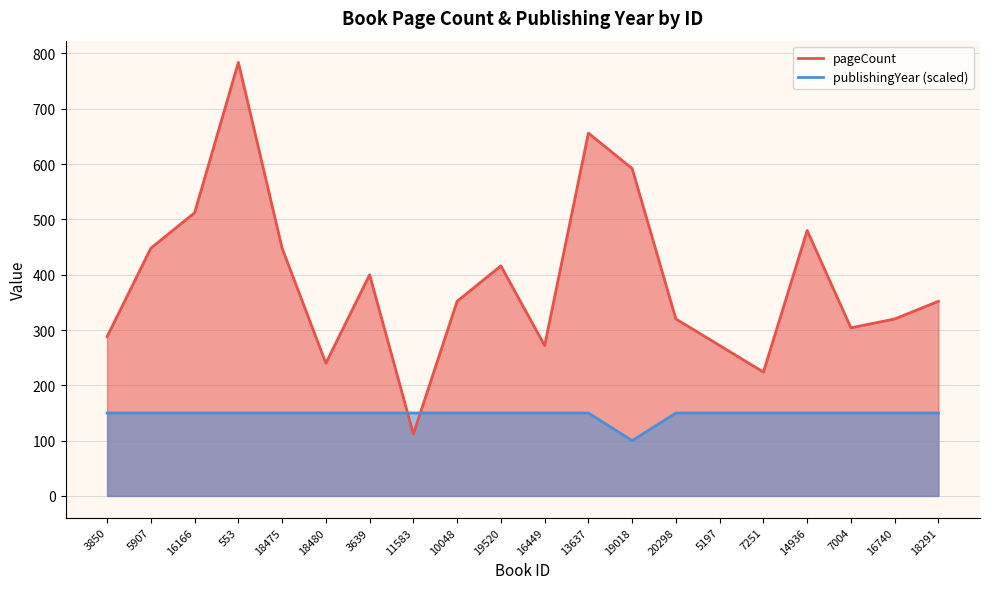

What is the sum of all publishingYear values?

2950